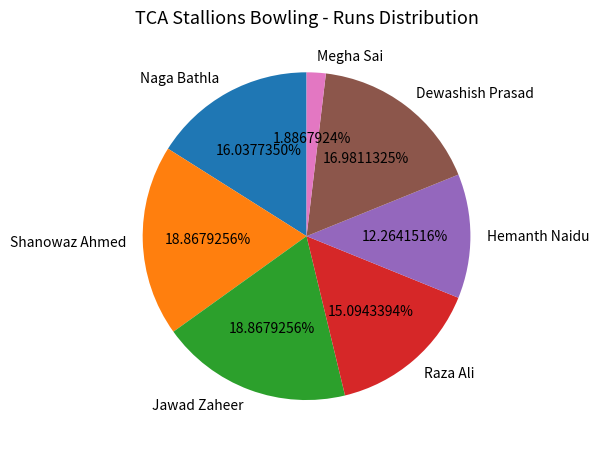

What is the total percentage of Raza Ali and Naga Bathla?

31.1%